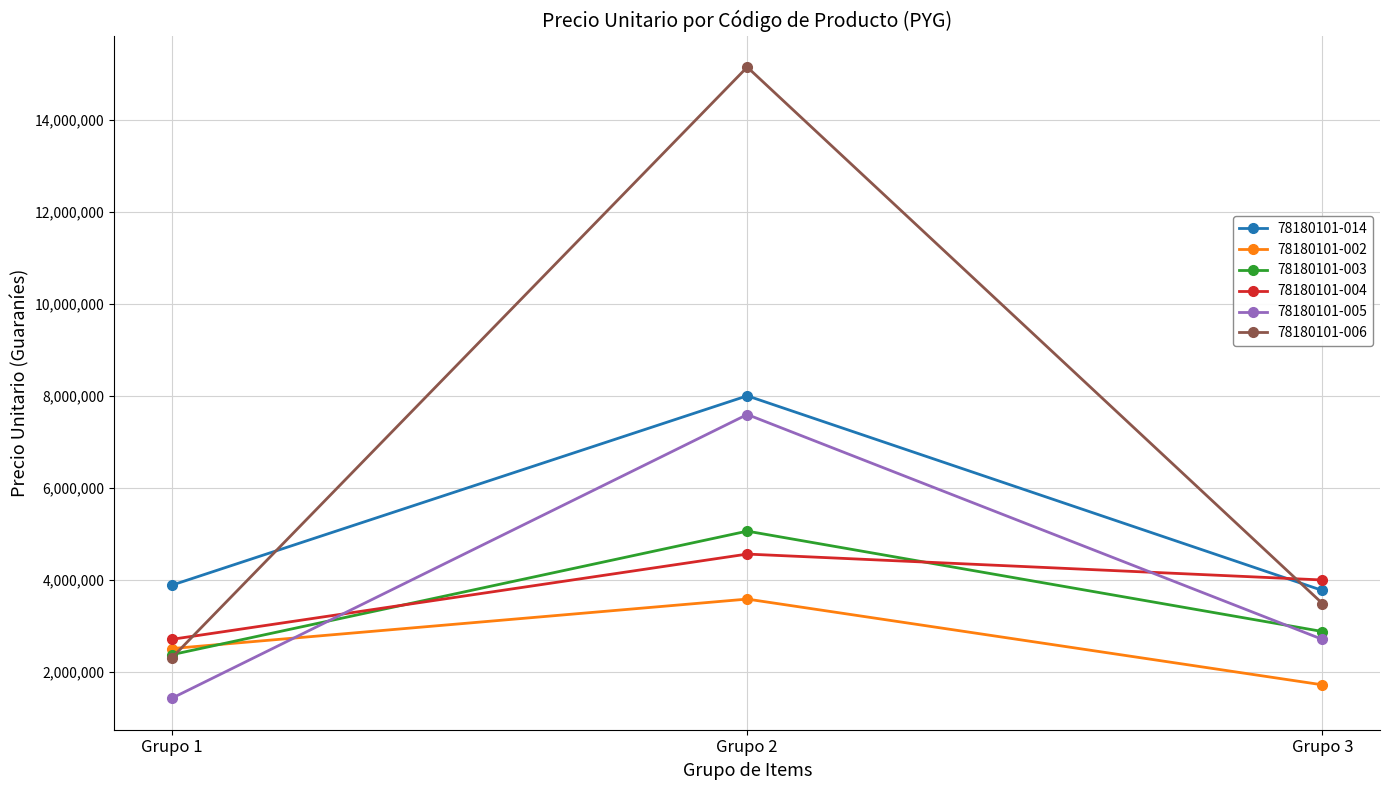

Which series has the largest total across all categories?

78180101-006